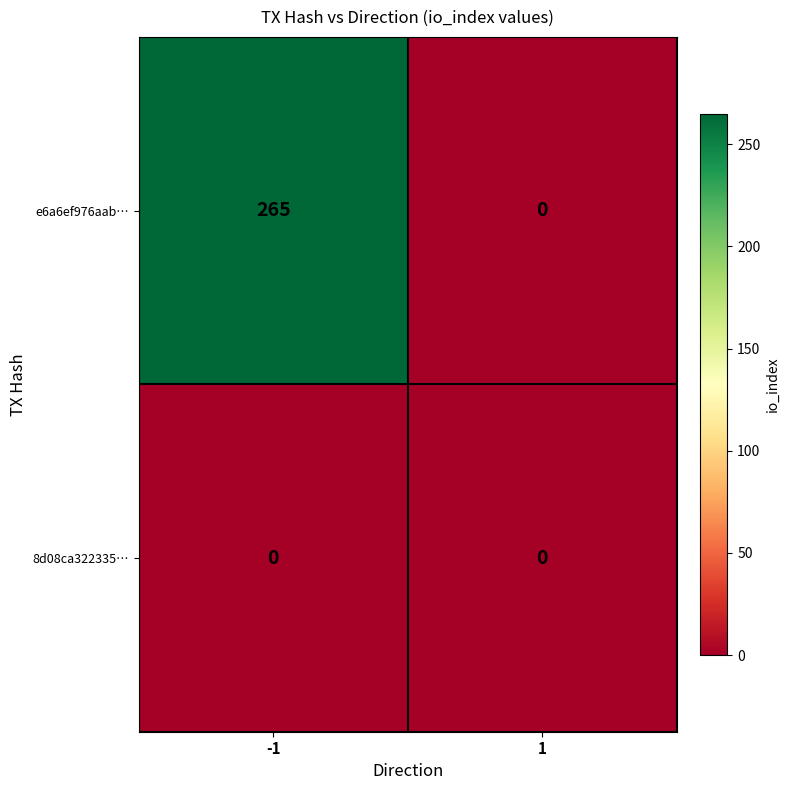

What is the difference between the highest and lowest values at -1?

265